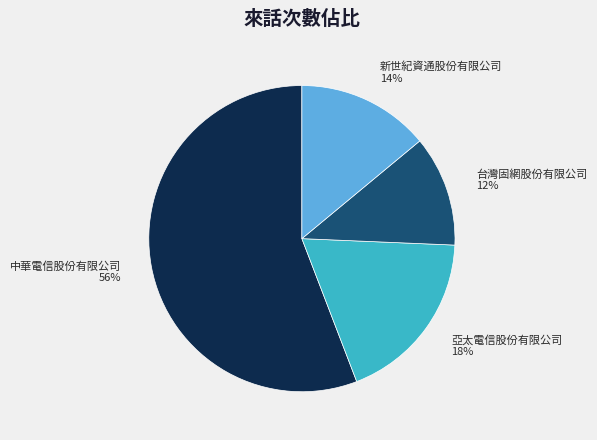

To the nearest percent, what portion does 亞太電信股份有限公司 represent?

18%